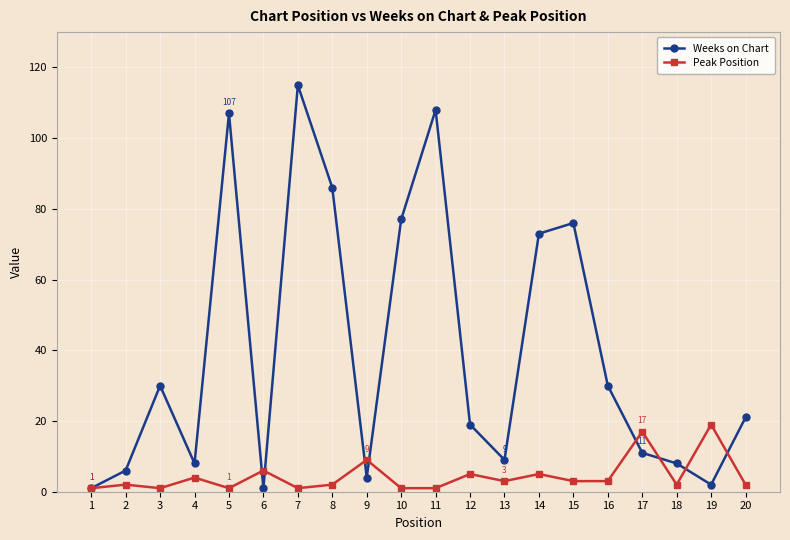

Reading left to right, list all the values displayed in this chart.

Weeks on Chart: 1	6	30	8	107	1	115	86	4	77	108	19	9	73	76	30	11	8	2	21
Peak Position: 1	2	1	4	1	6	1	2	9	1	1	5	3	5	3	3	17	2	19	2